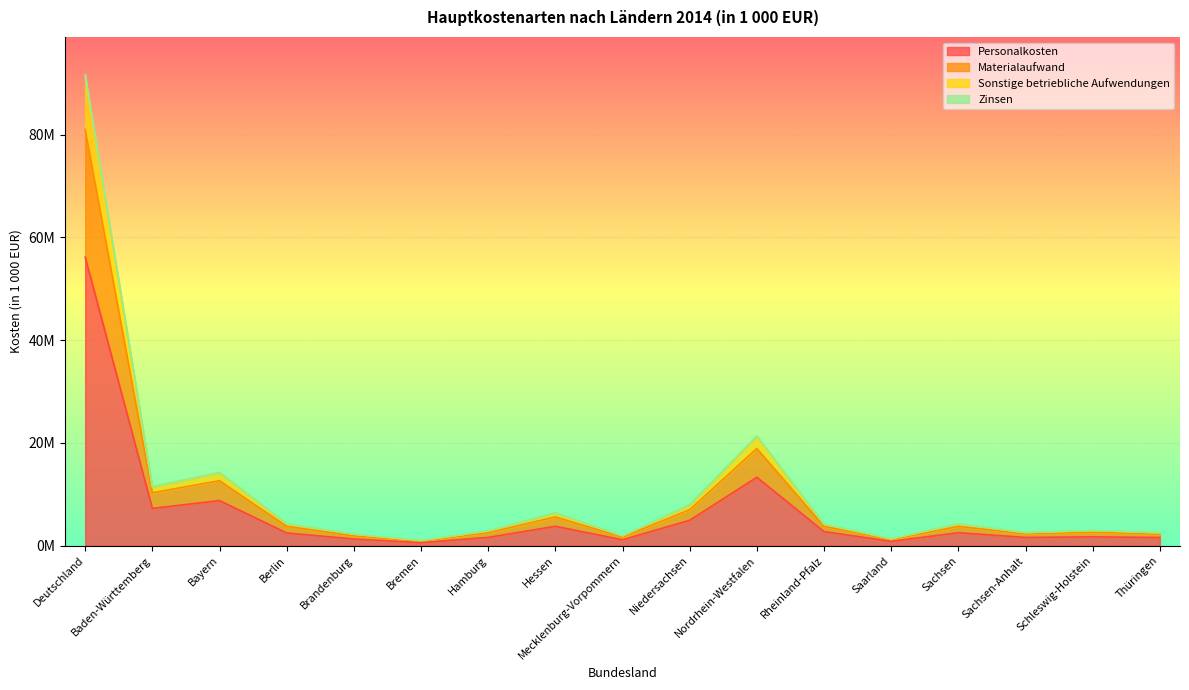

Does the chart display data point markers on the line(s)?

No